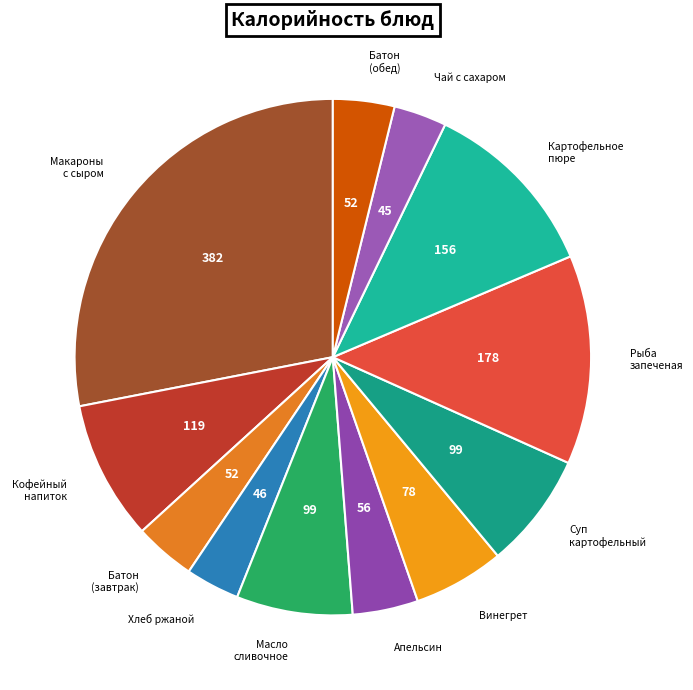

Is there a majority slice in this chart?

No